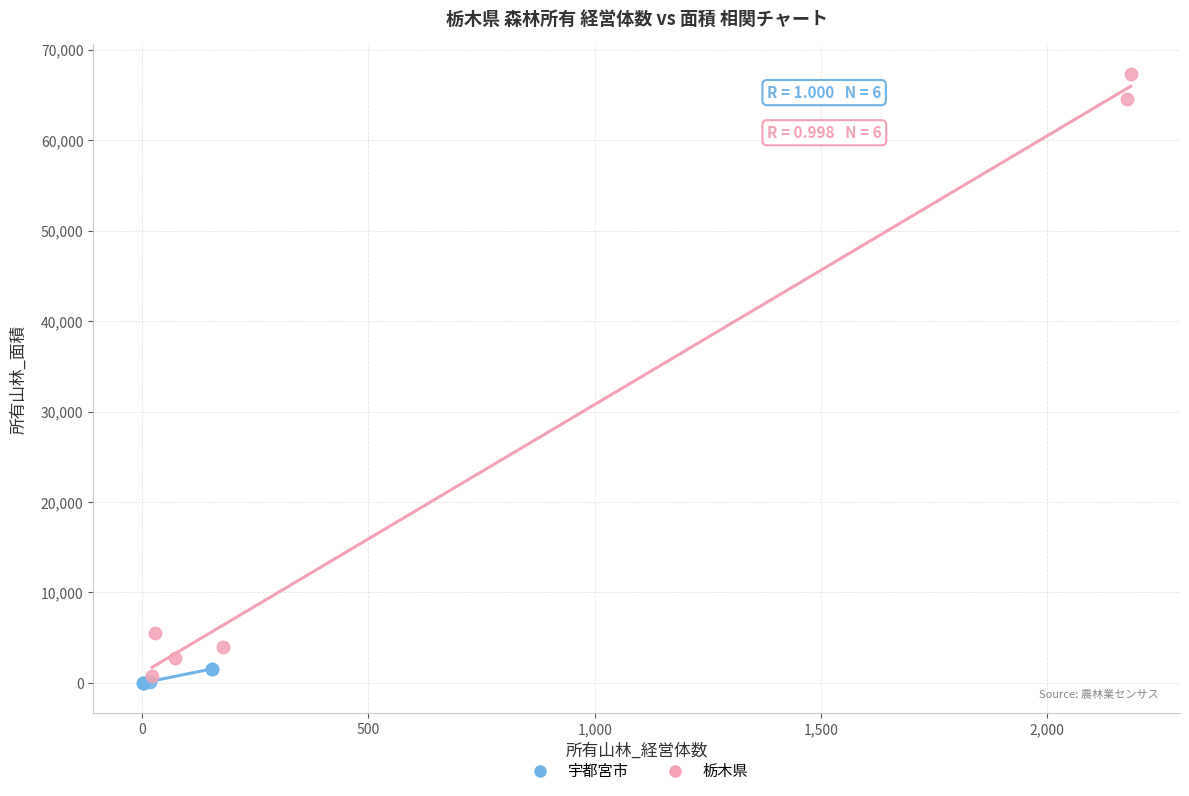

What are all the series names shown in the legend?

宇都宮市, 栃木県